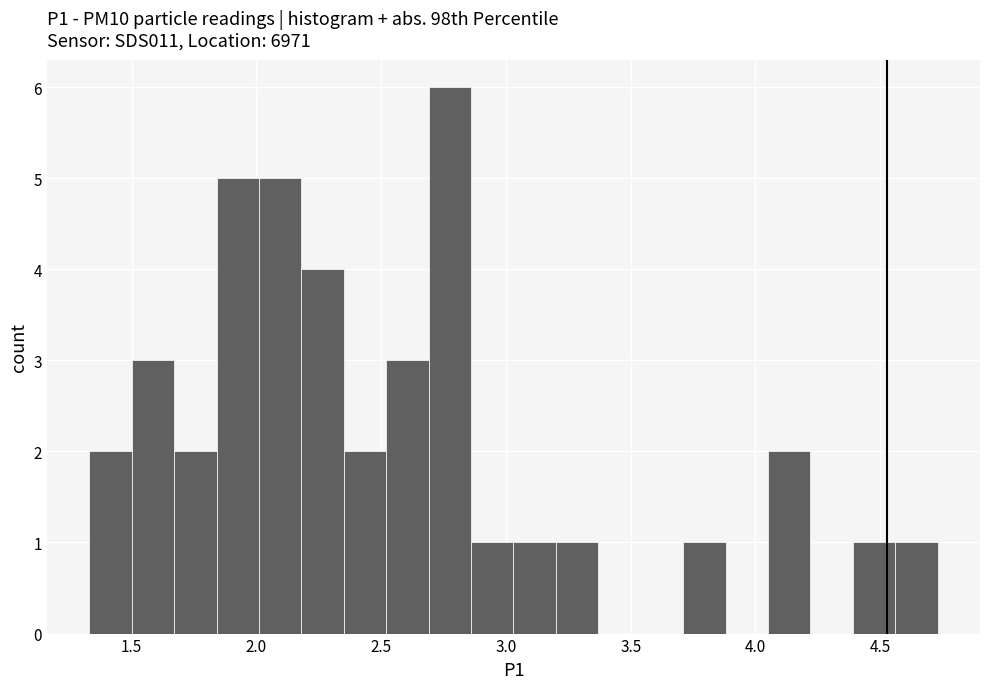

Around what value on the x-axis is the tallest bar? Give the approximate position of its centre, as read against the axis.

2.80